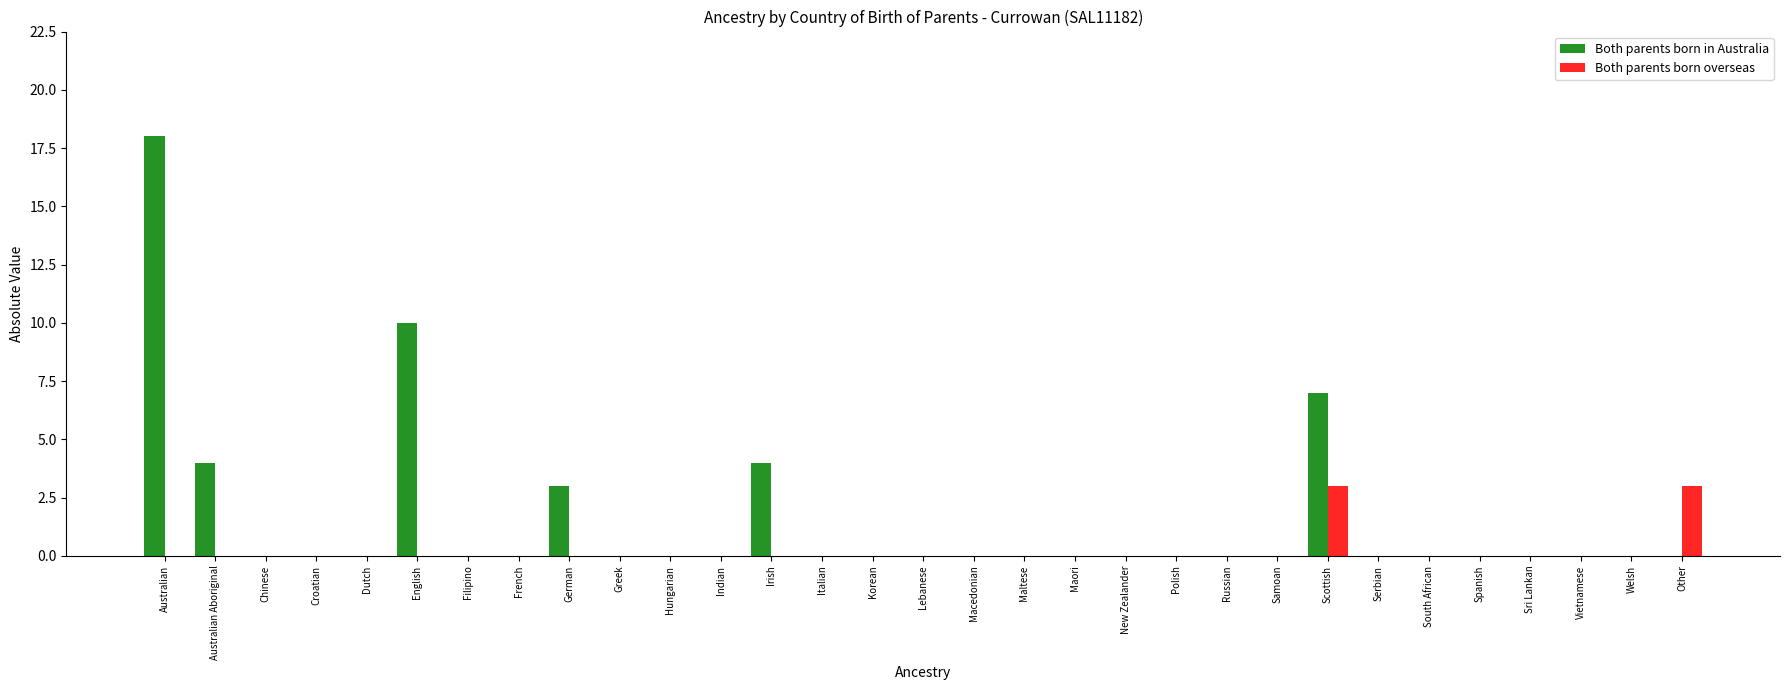

The value of Both parents born overseas at Russian is -1. True or false?

False